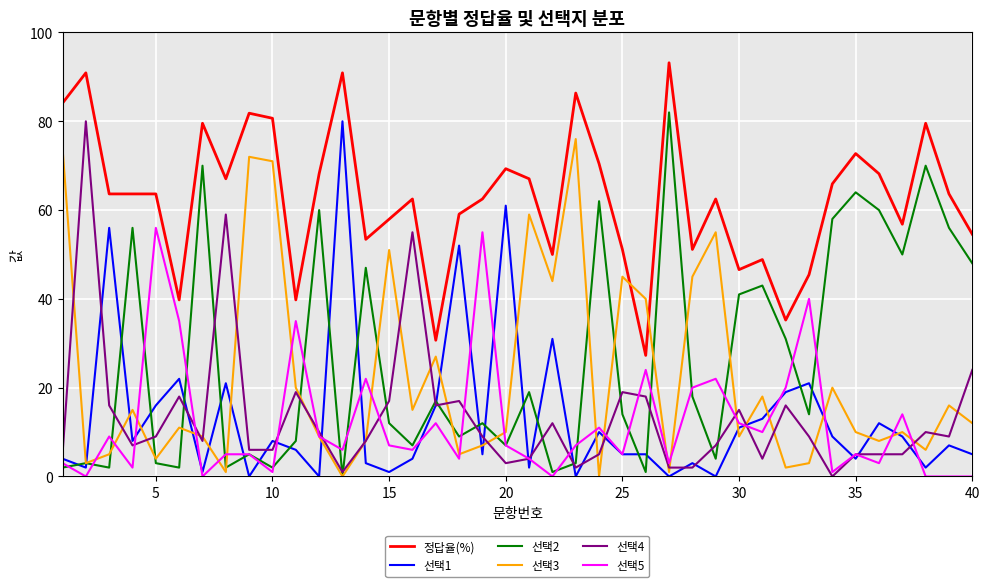

What is the highest value of the 선택2 series?

82.0